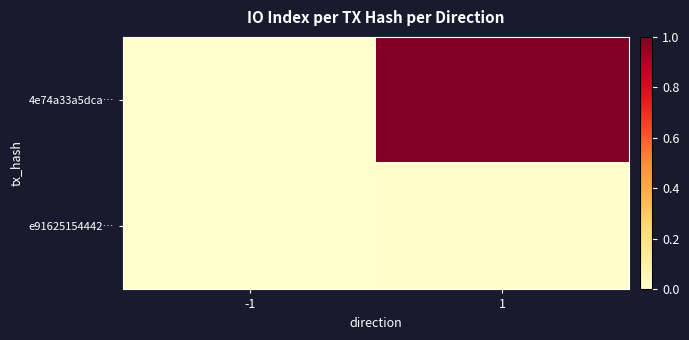

Which series has the widest spread of values?

4e74a33a5dca…